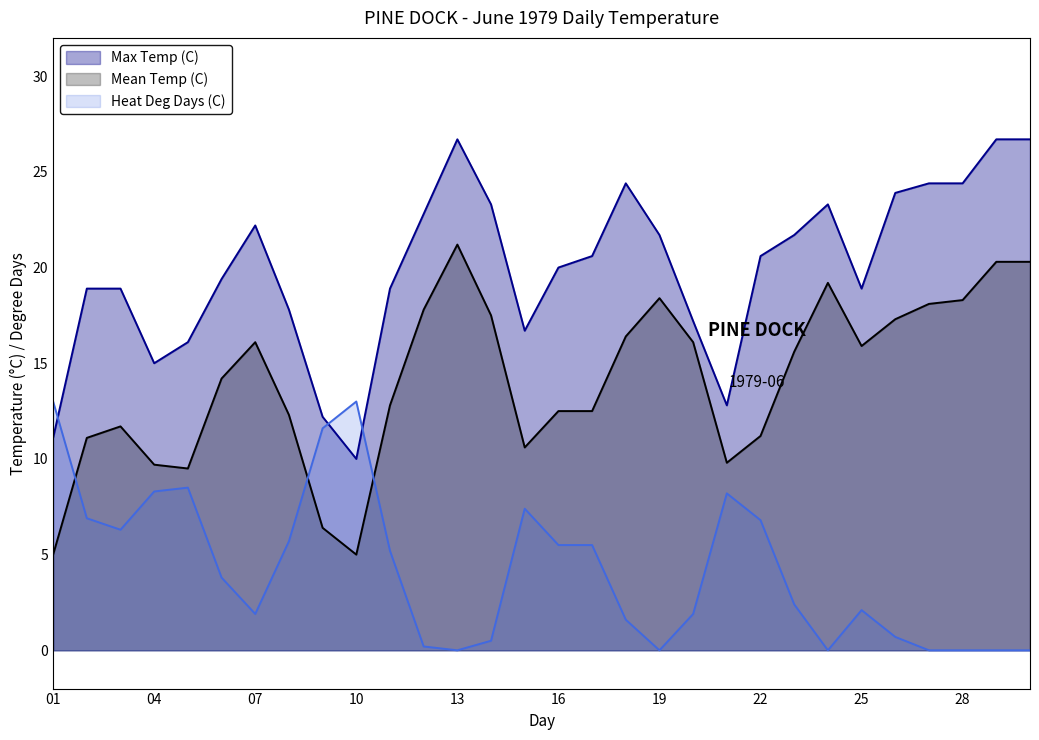

List the series in order of their peak value, highest first.

Max Temp (C), Mean Temp (C), Heat Deg Days (C)